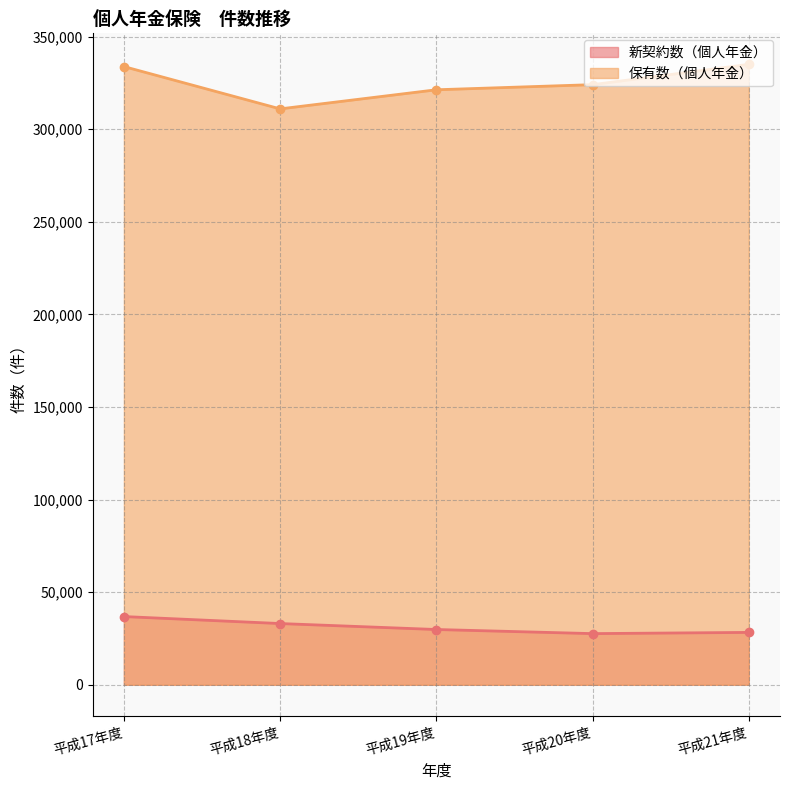

True or false: 保有数（個人年金） and 新契約数（個人年金） cross at least once.

False